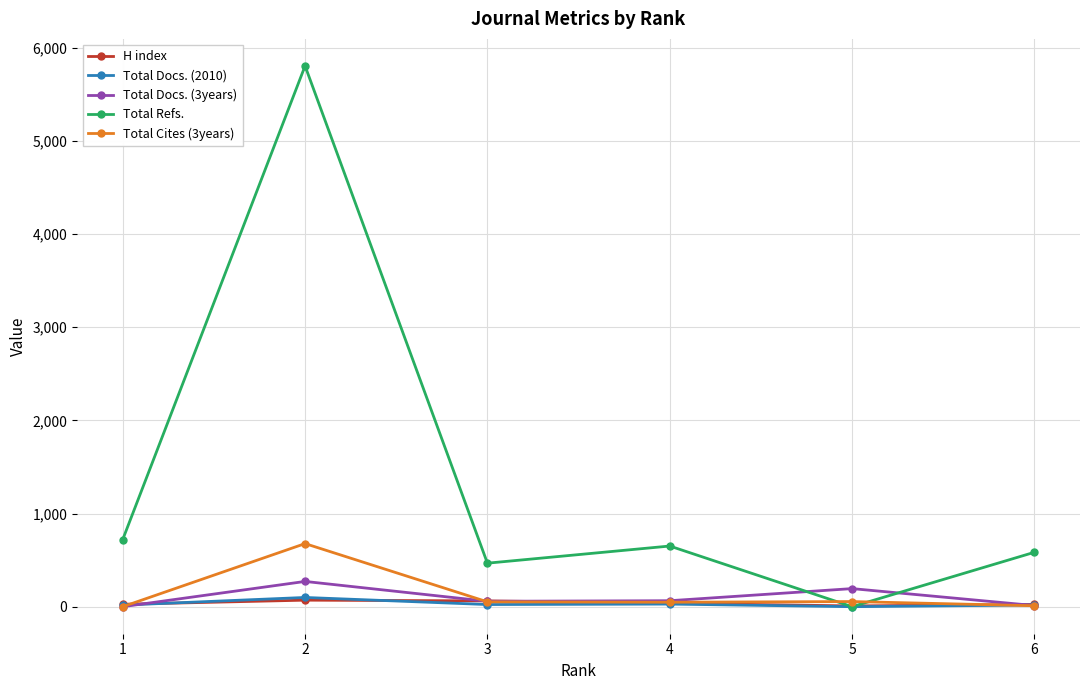

What is the sum of the Total Docs. (3years) values at 4 and 3?

122